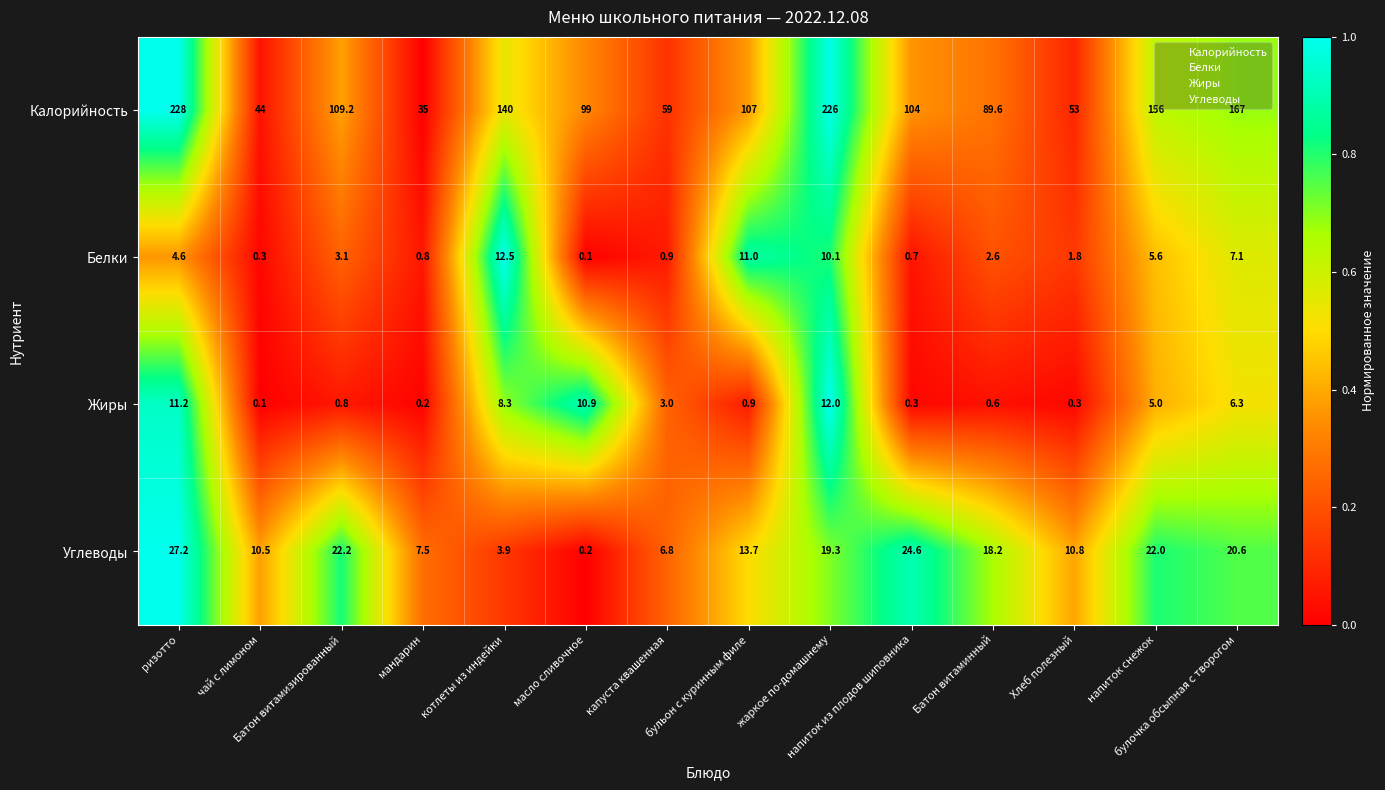

What is the difference between the maximum and minimum values in the Жиры series?

11.9